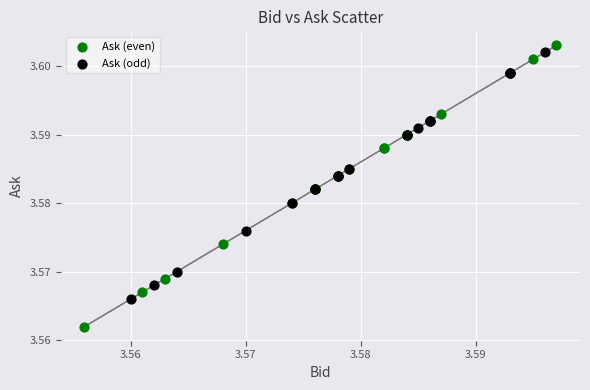

Which series has the largest Y range (max minus min)?

Ask (even)